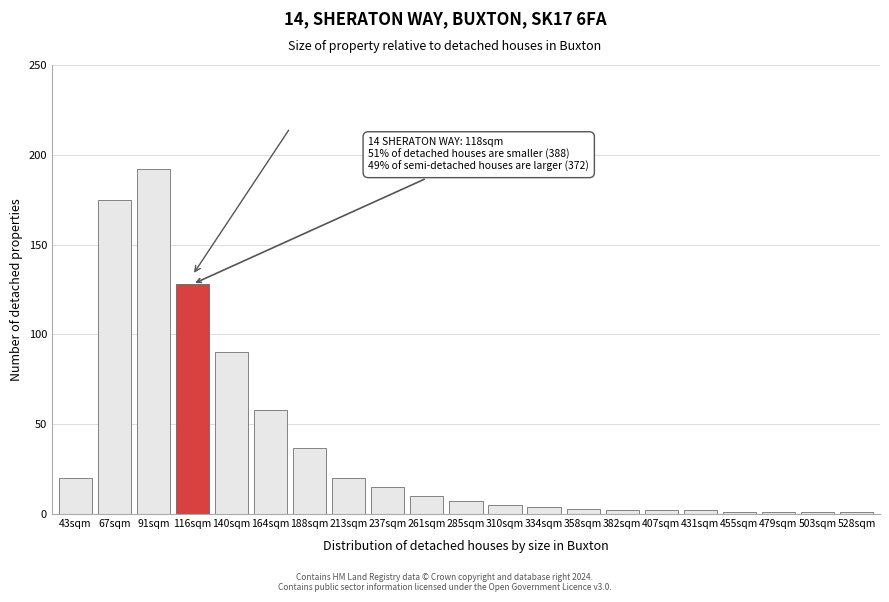

Reading left to right, extract all data points from this chart.

43sqm=20	67sqm=175	91sqm=192	116sqm=128	140sqm=90	164sqm=58	188sqm=37	213sqm=20	237sqm=15	261sqm=10	285sqm=7	310sqm=5	334sqm=4	358sqm=3	382sqm=2	407sqm=2	431sqm=2	455sqm=1	479sqm=1	503sqm=1	528sqm=1